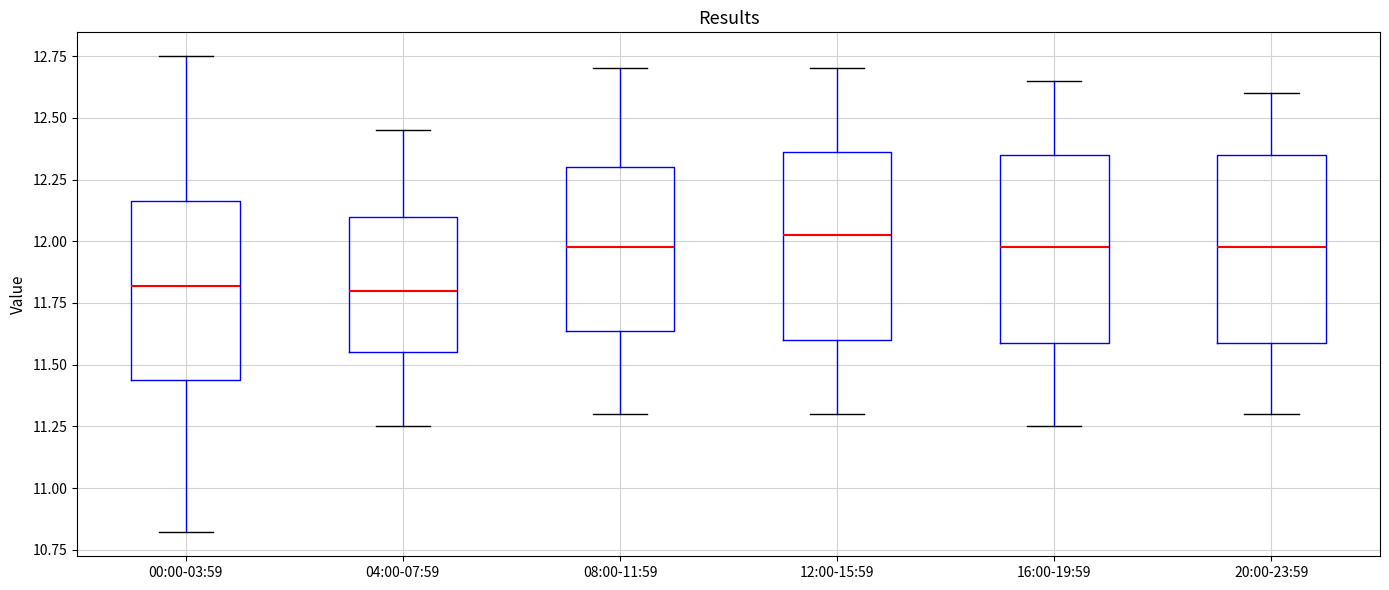

Reading left to right, transcribe this box plot: for each box, give where its median line is, the range the box spans, and where its two whiskers end, as read against the y-axis. The values are not printed on the chart, so give them approximately, as read against the axis.

00:00-03:59: median 11.80, box 11.45 to 12.15, whiskers 10.80 to 12.75
04:00-07:59: median 11.80, box 11.55 to 12.10, whiskers 11.25 to 12.45
08:00-11:59: median 12.00, box 11.65 to 12.30, whiskers 11.30 to 12.70
12:00-15:59: median 12.05, box 11.60 to 12.35, whiskers 11.30 to 12.70
16:00-19:59: median 12.00, box 11.60 to 12.35, whiskers 11.25 to 12.65
20:00-23:59: median 12.00, box 11.60 to 12.35, whiskers 11.30 to 12.60